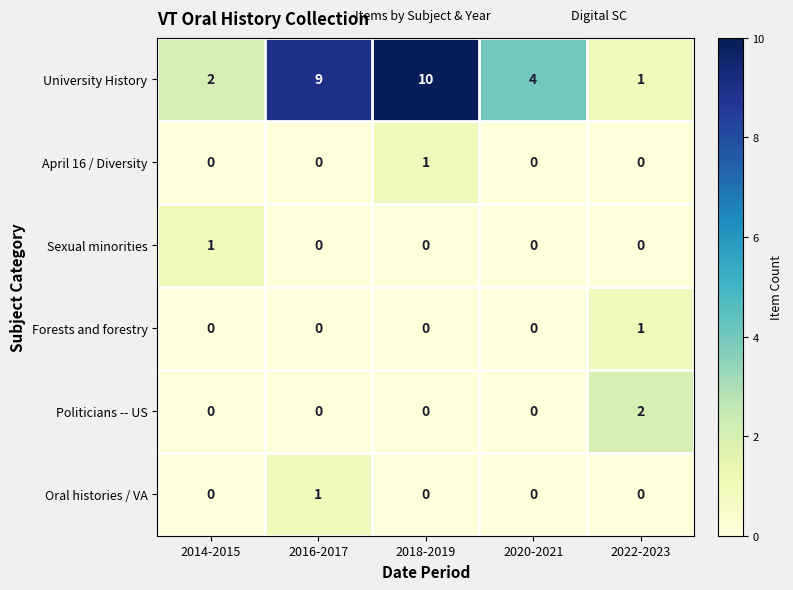

The value of Sexual minorities at 2020-2021 is 0. True or false?

True